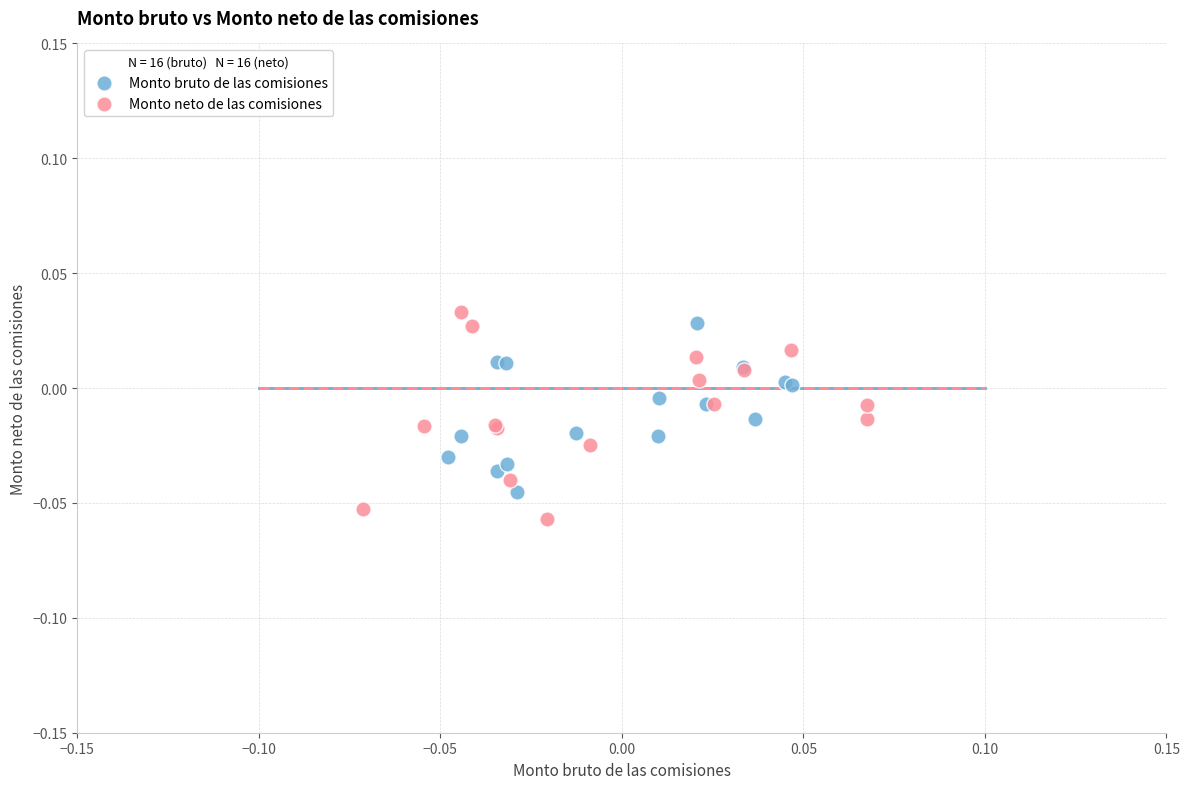

Which series has the largest Y range (max minus min)?

Monto neto de las comisiones